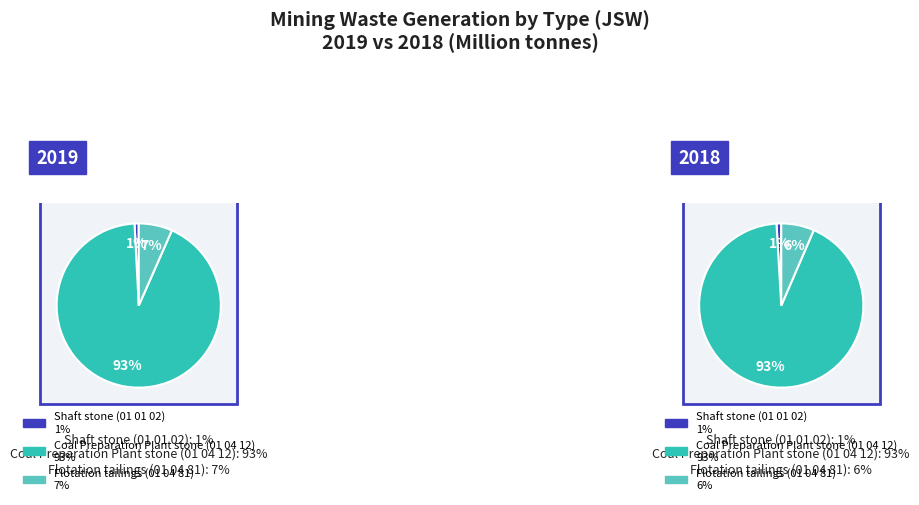

To the nearest percent, what is the combined percentage of Flotation tailings (01 04 81) and Shaft stone (01 01 02)?

7%